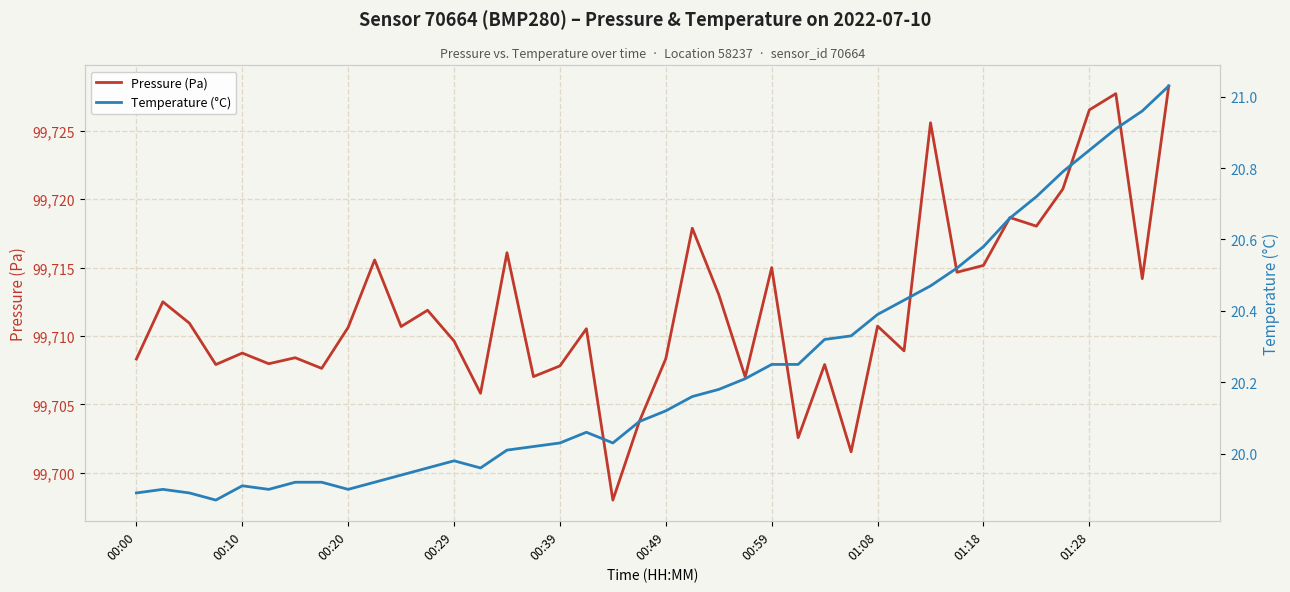

What are all the series names shown in the legend?

Pressure (Pa), Temperature (°C)